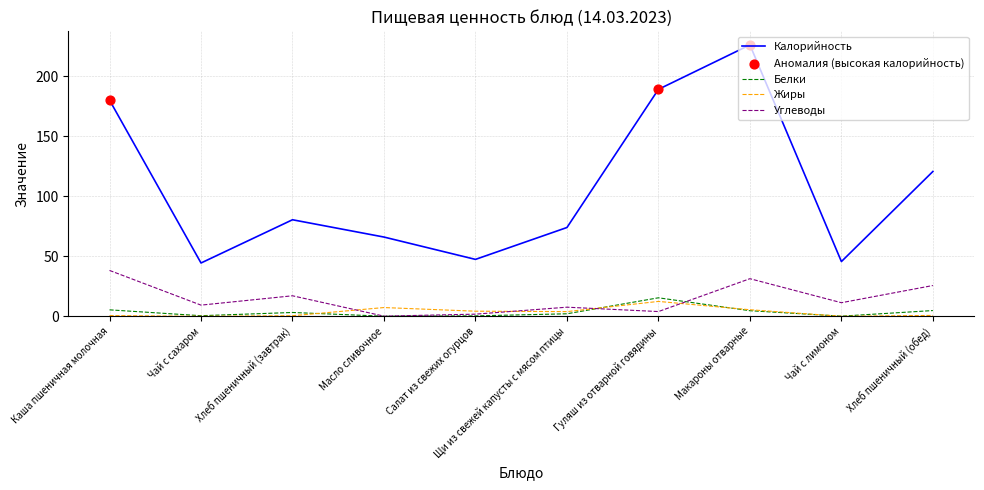

Which series has the largest range (max minus min)?

Калорийность